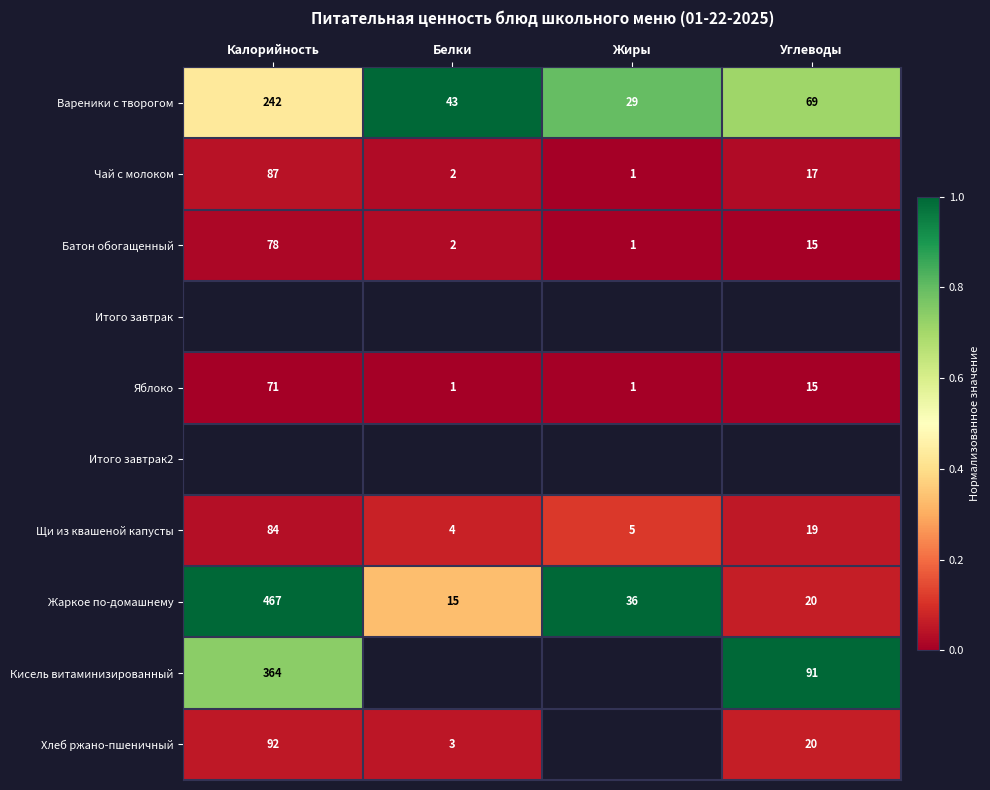

List the labels in order of Вареники с творогом value, largest first.

Калорийность, Углеводы, Белки, Жиры